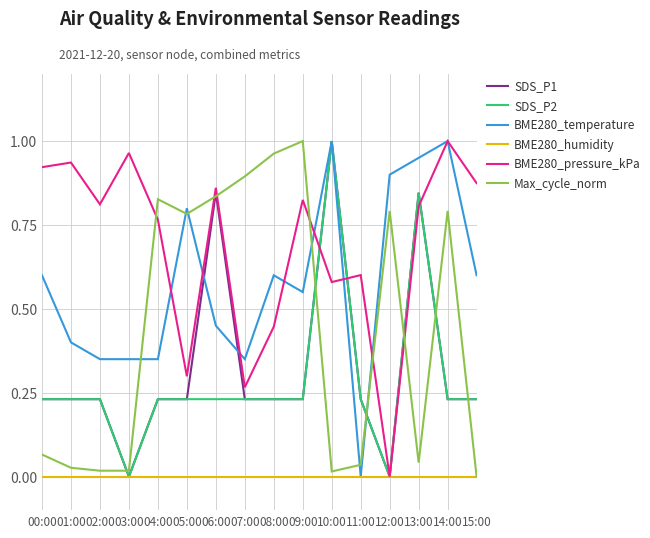

The value of BME280_temperature at 00:00 is 0.8. True or false?

False